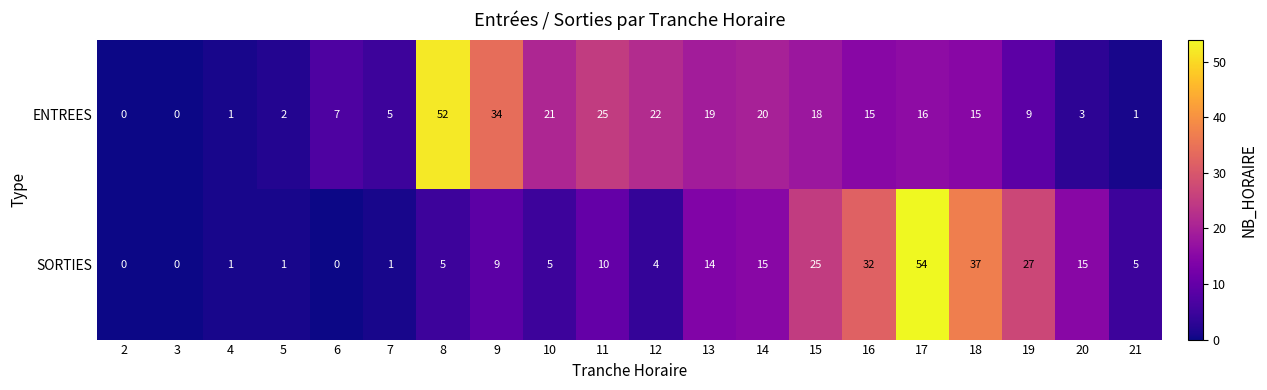

Which series has the largest total across all categories?

ENTREES